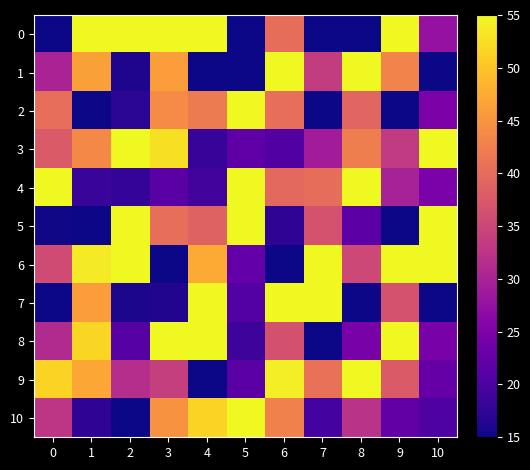

What is the total value across all series at 5?

355.1